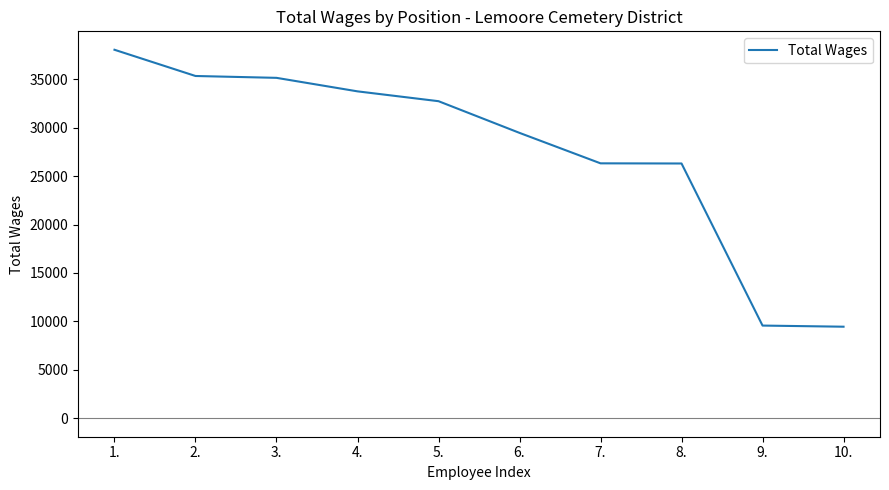

What is the greatest value displayed?

38036